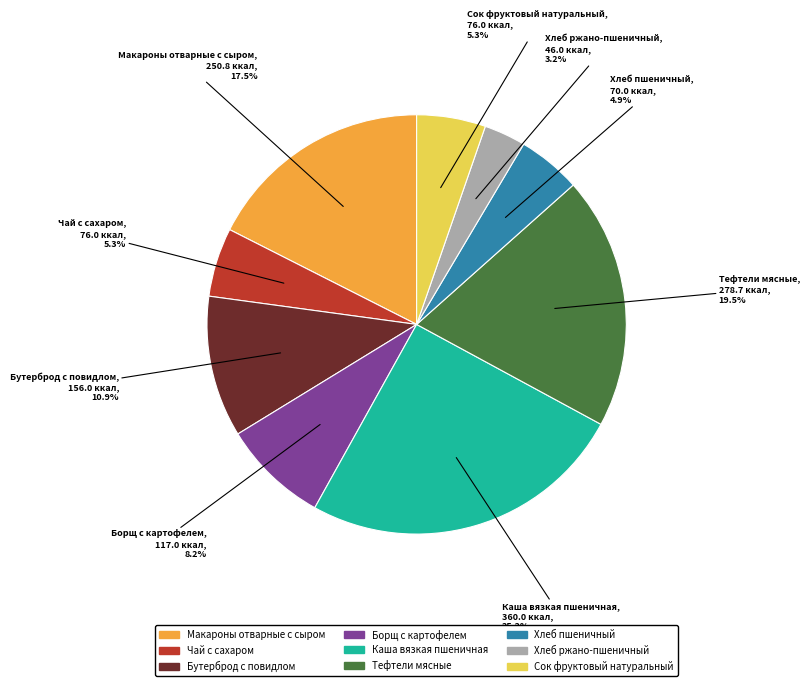

The Борщ с картофелем slice represents 1% of the pie. True or false?

False